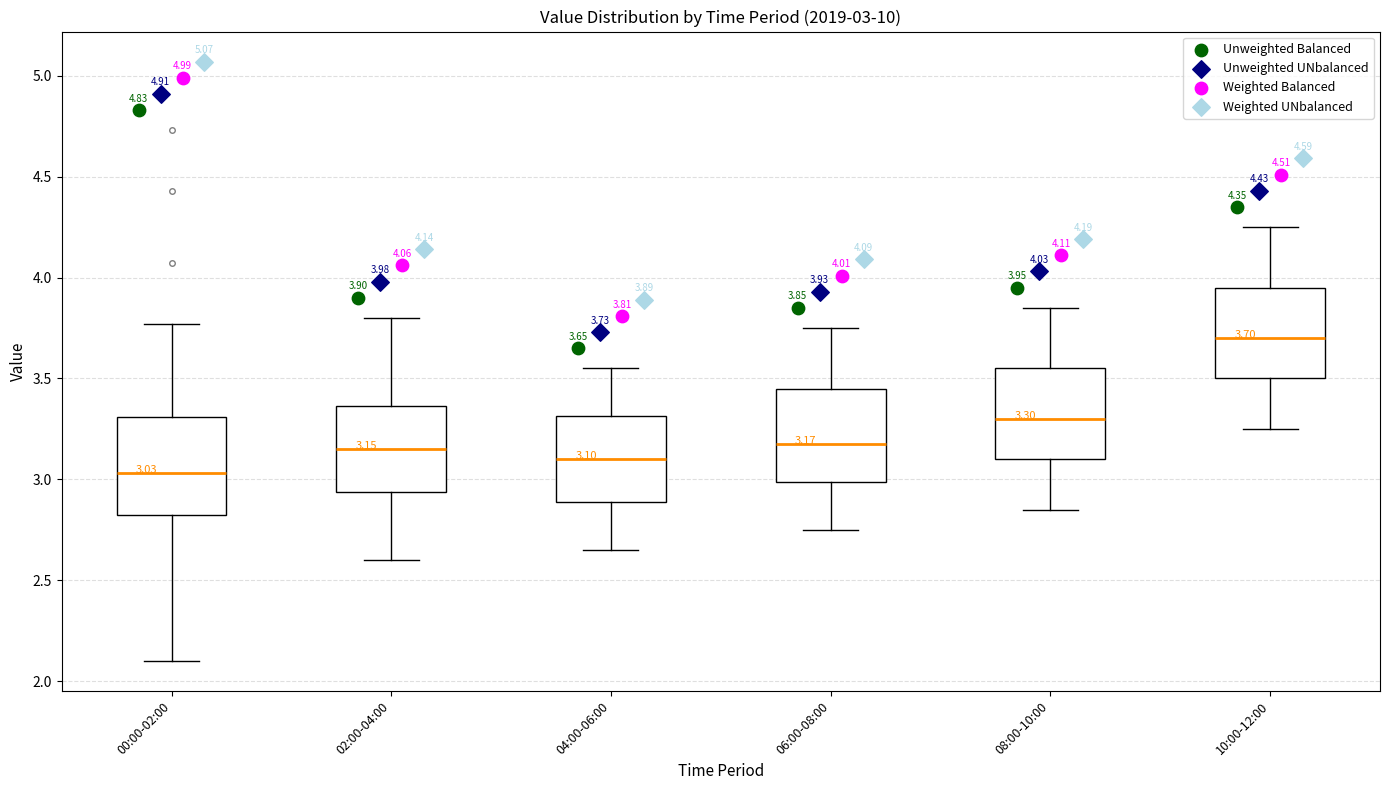

Which box's median line is the lowest?

00:00-02:00